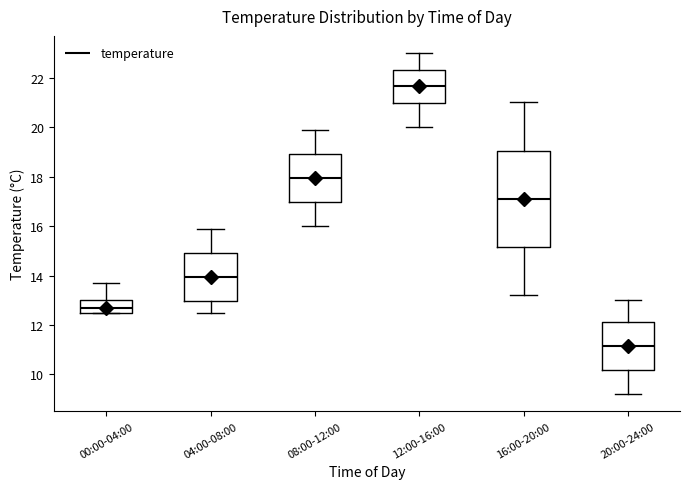

Which box is the tallest, from its lower edge to its upper edge?

16:00-20:00